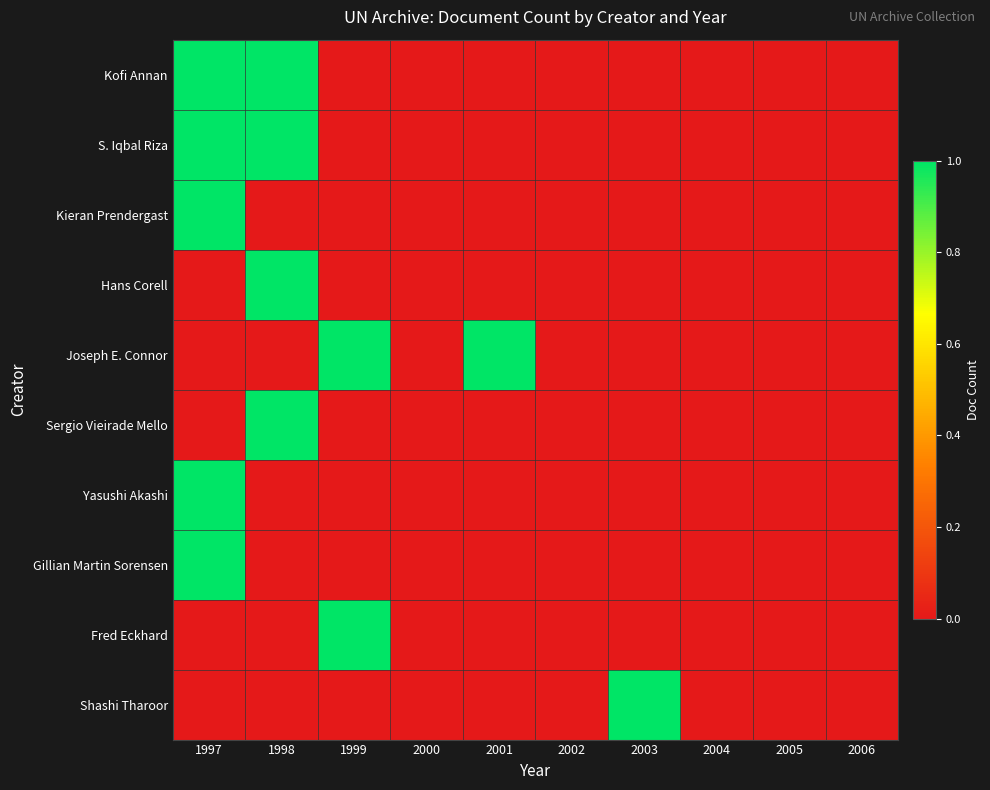

At how many categories does at least one series exceed 0?

5